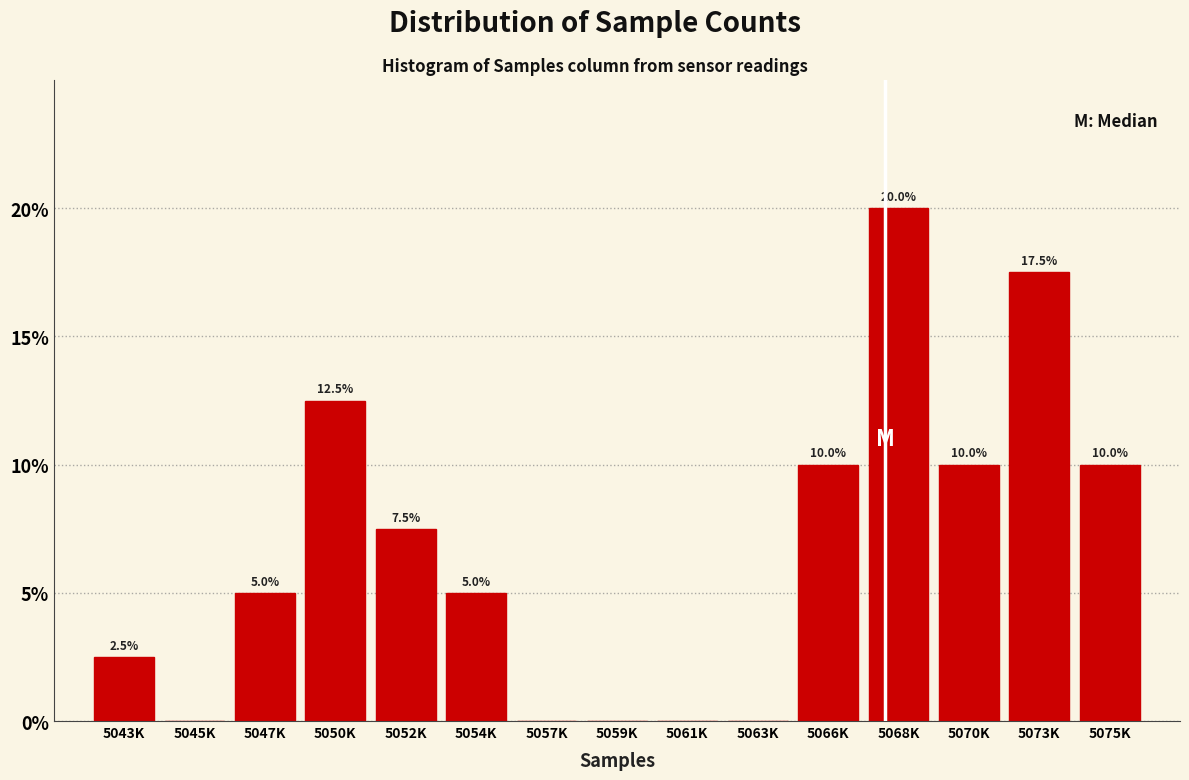

Reading right to left, what are all the values shown in this chart?

5075K=10.0	5073K=17.5	5070K=10.0	5068K=20.0	5066K=10.0	5063K=0.0	5061K=0.0	5059K=0.0	5057K=0.0	5054K=5.0	5052K=7.5	5050K=12.5	5047K=5.0	5045K=0.0	5043K=2.5